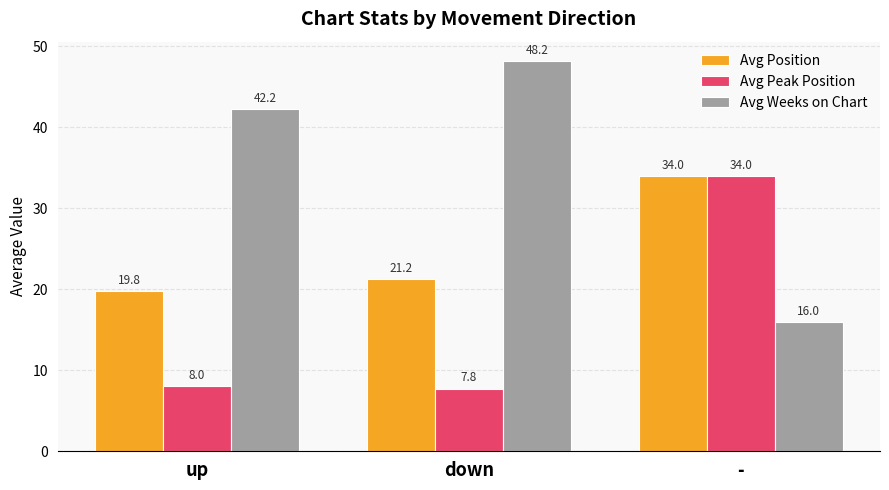

What is the difference between the second highest and minimum values in the Avg Position series?

1.5